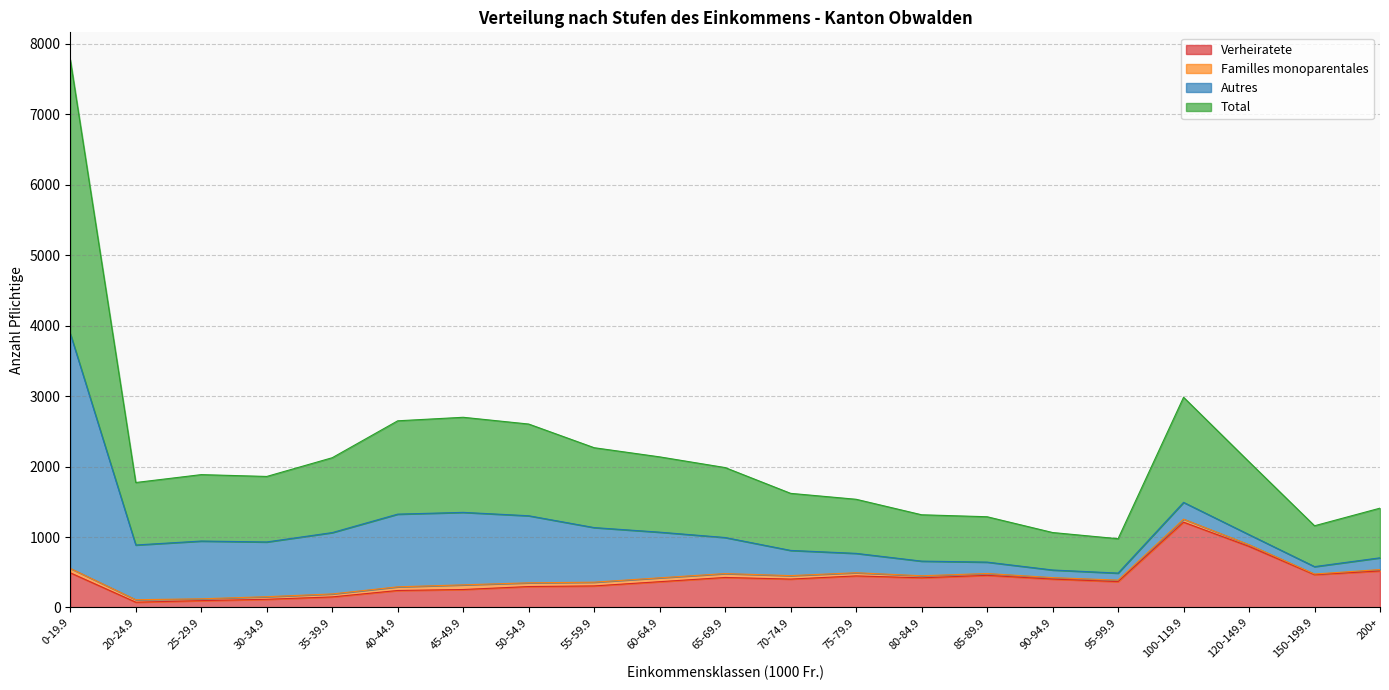

True or false: Verheiratete has a value of 150 at 35-39.9.

True